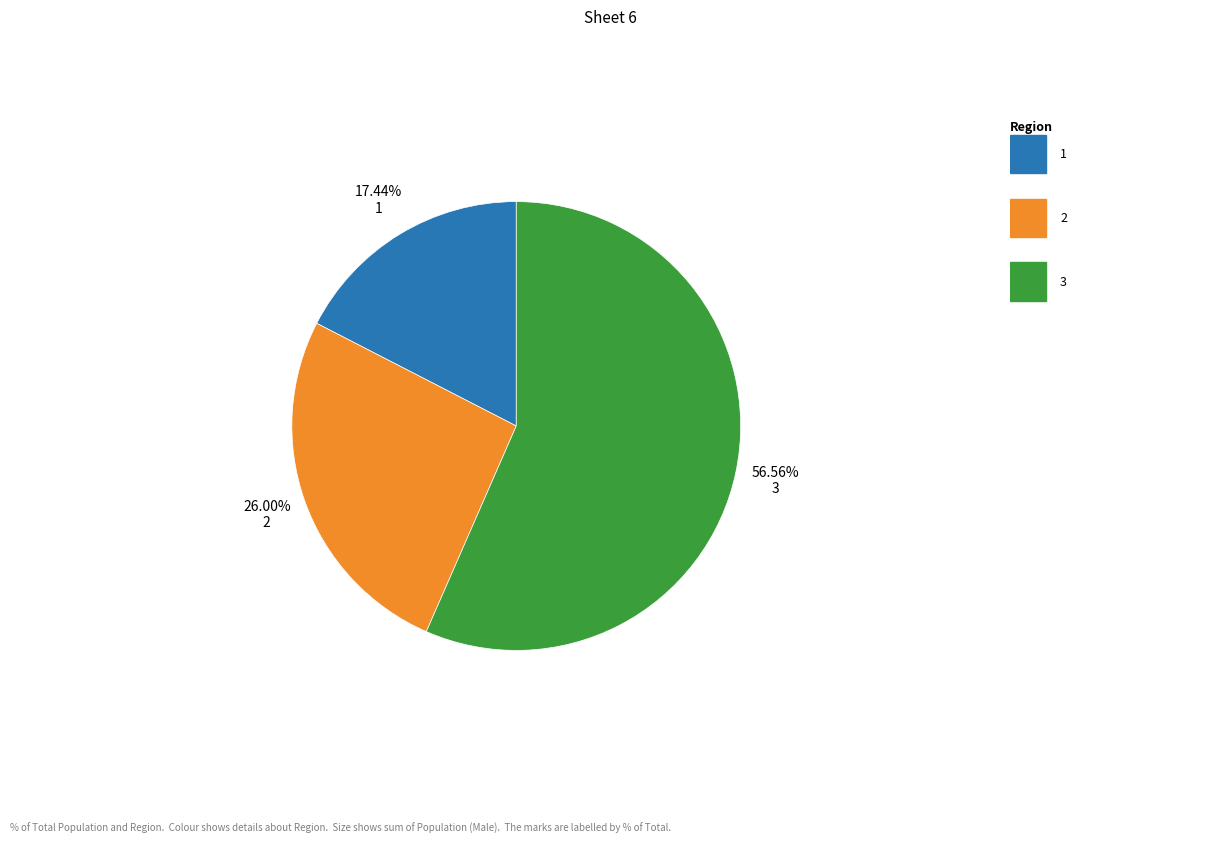

Does any single category account for the majority?

Yes